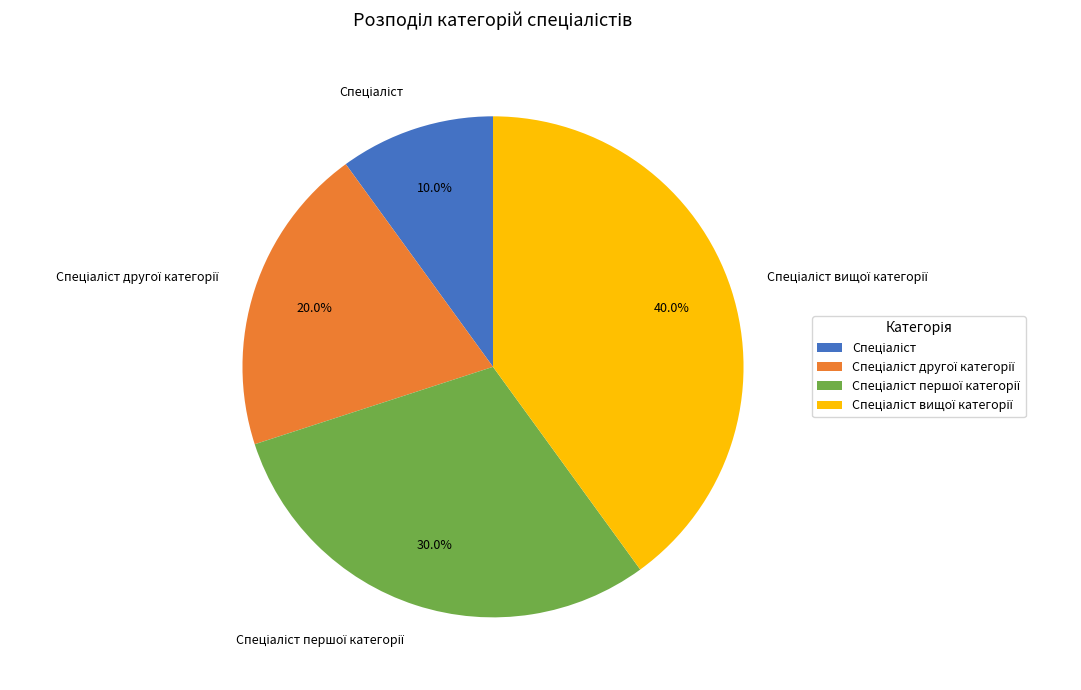

Is there a majority slice in this chart?

No